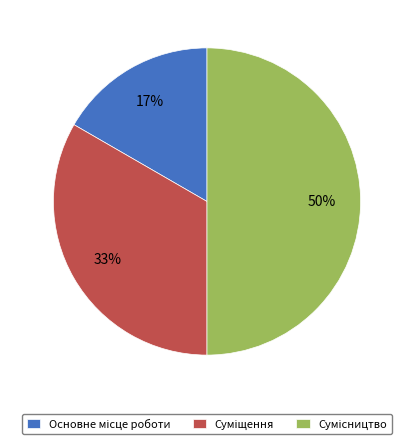

How many segments does this pie chart have?

3